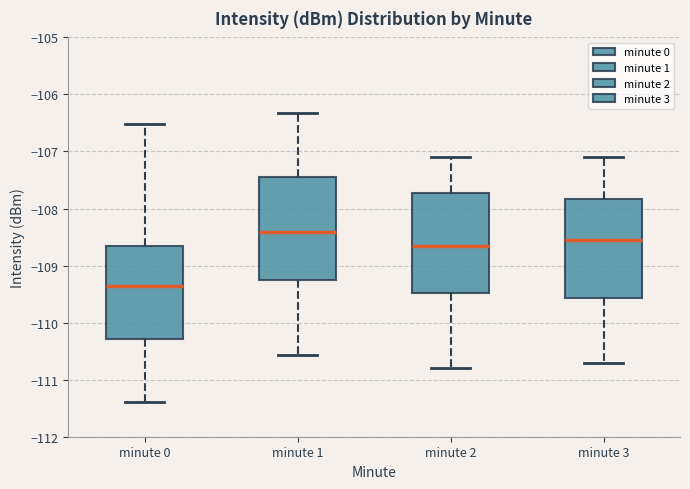

Reading left to right, transcribe this box plot: for each box, give where its median line is, the range the box spans, and where its two whiskers end, as read against the y-axis. The values are not printed on the chart, so give them approximately, as read against the axis.

minute 0: median -109.4, box -110.3 to -108.7, whiskers -111.4 to -106.5
minute 1: median -108.4, box -109.2 to -107.4, whiskers -110.6 to -106.3
minute 2: median -108.6, box -109.5 to -107.7, whiskers -110.8 to -107.1
minute 3: median -108.5, box -109.6 to -107.8, whiskers -110.7 to -107.1